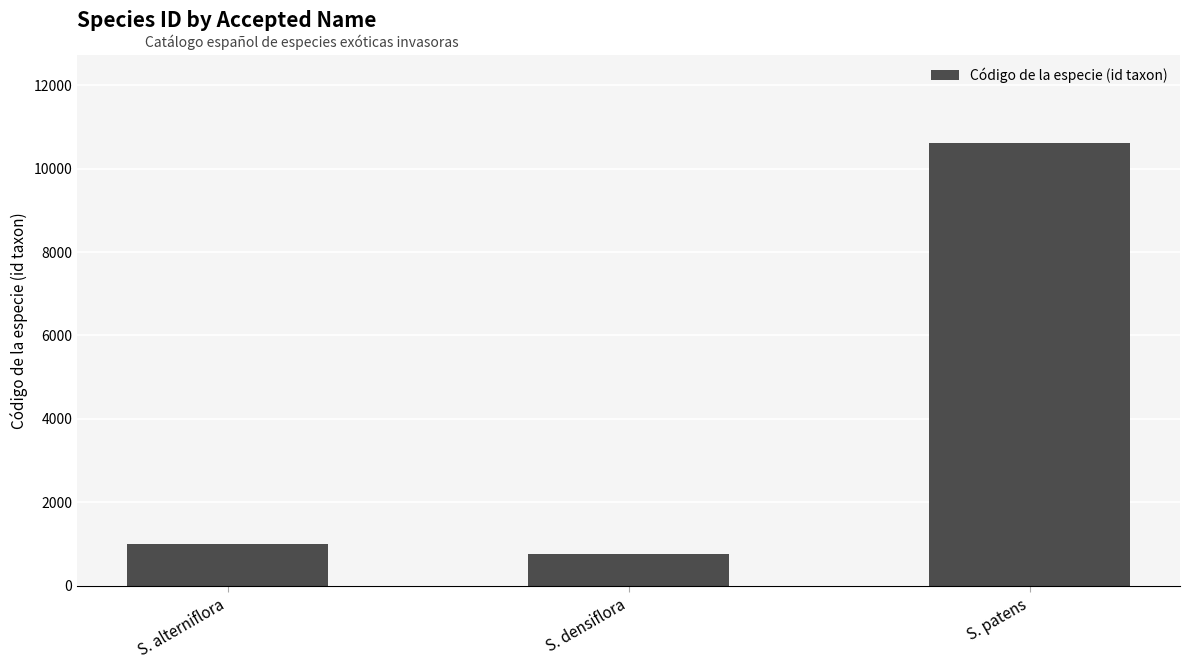

The value at S. patens is 10608. True or false?

True